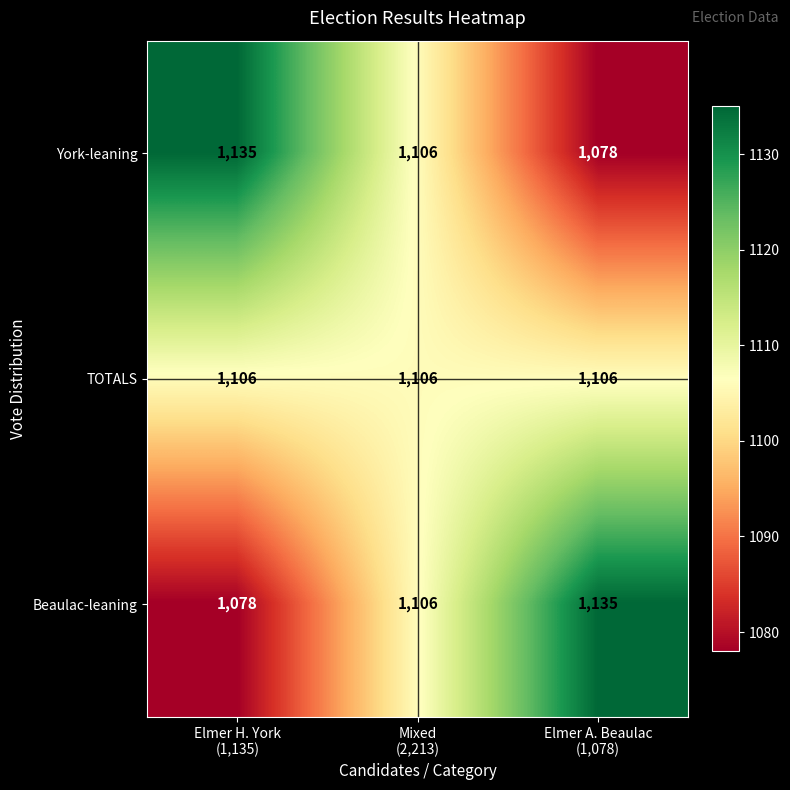

What is the maximum value for Beaulac-leaning?

1135